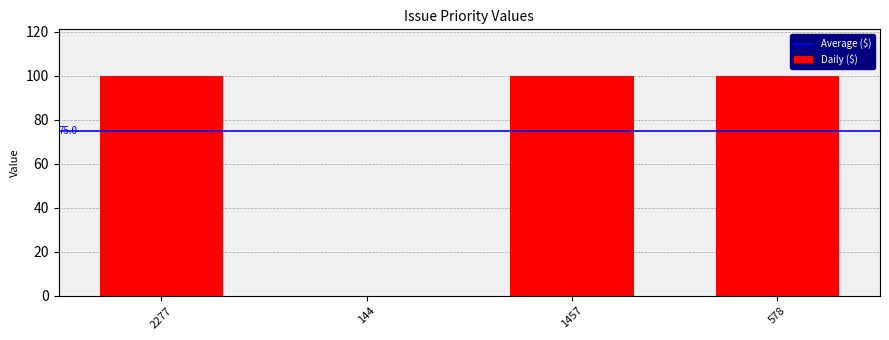

The value at 144 is 67. True or false?

False